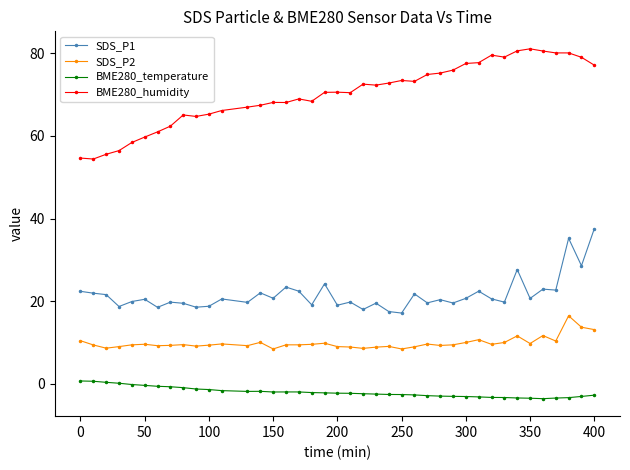

What is the average value of the BME280_temperature series?

-2.1